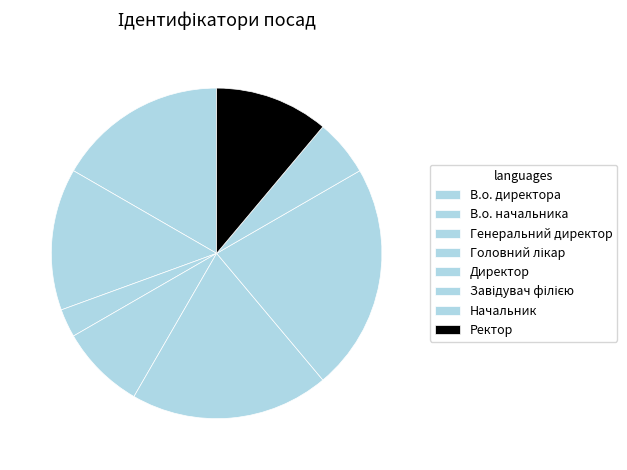

Which slice is the largest?

Завідувач філією